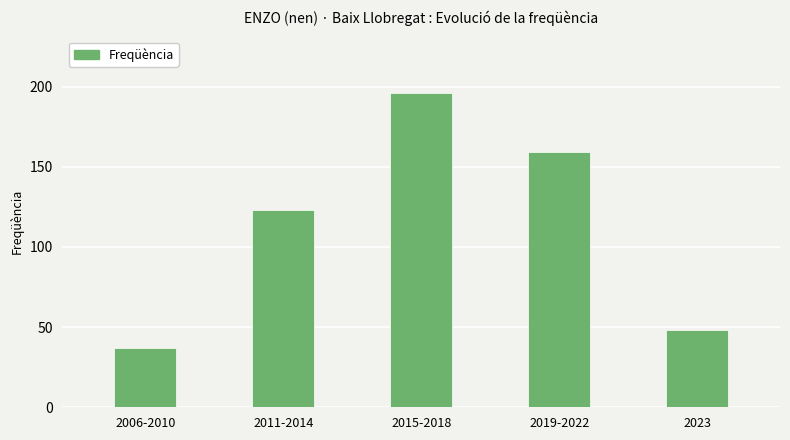

Rank the categories by value from lowest to highest.

2006-2010, 2023, 2011-2014, 2019-2022, 2015-2018